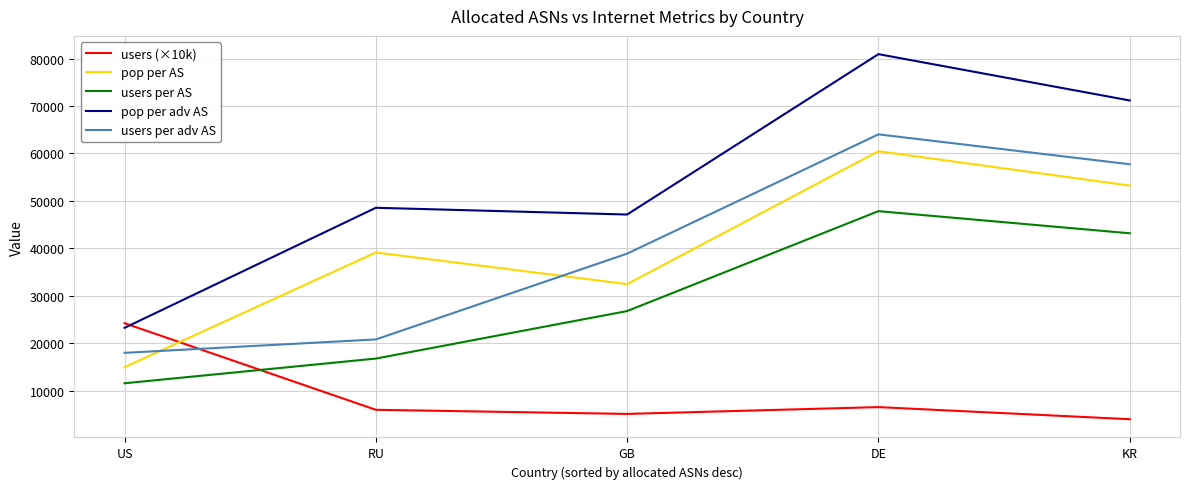

Read the users per adv AS value at US.

17948.0